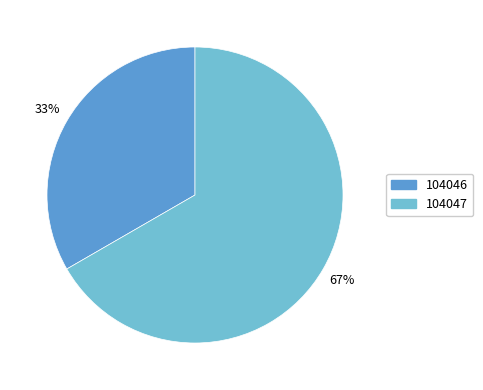

To the nearest percent, what is the average slice percentage?

50%